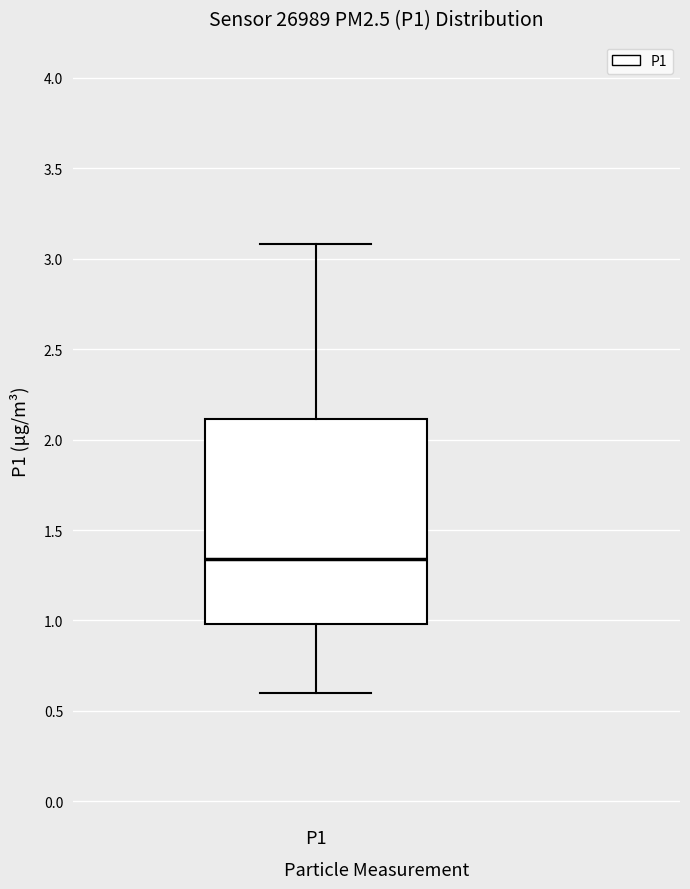

Where is the upper edge of the box for P1 on the y-axis? The values are not printed on the chart, so give them approximately, as read against the axis.

2.10